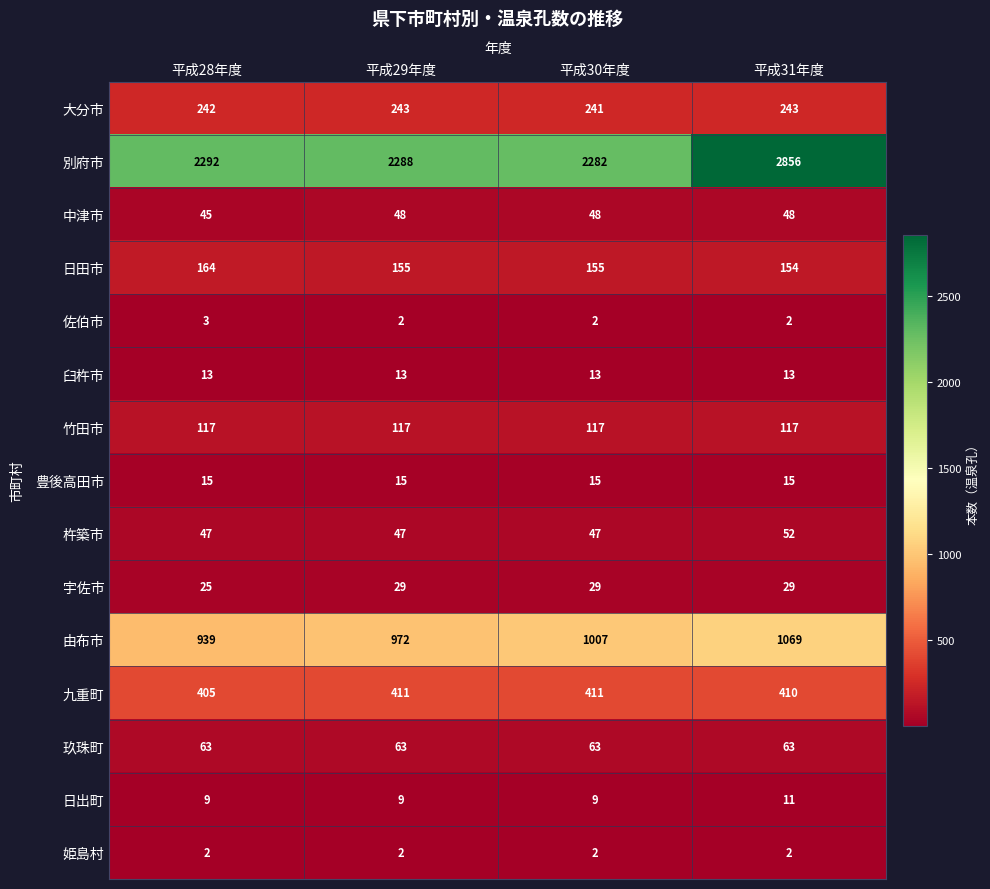

What is the sum of all 日出町 values?

38